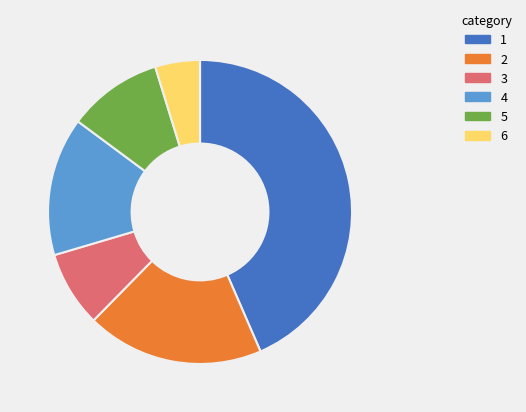

How many slices are in this pie chart?

6